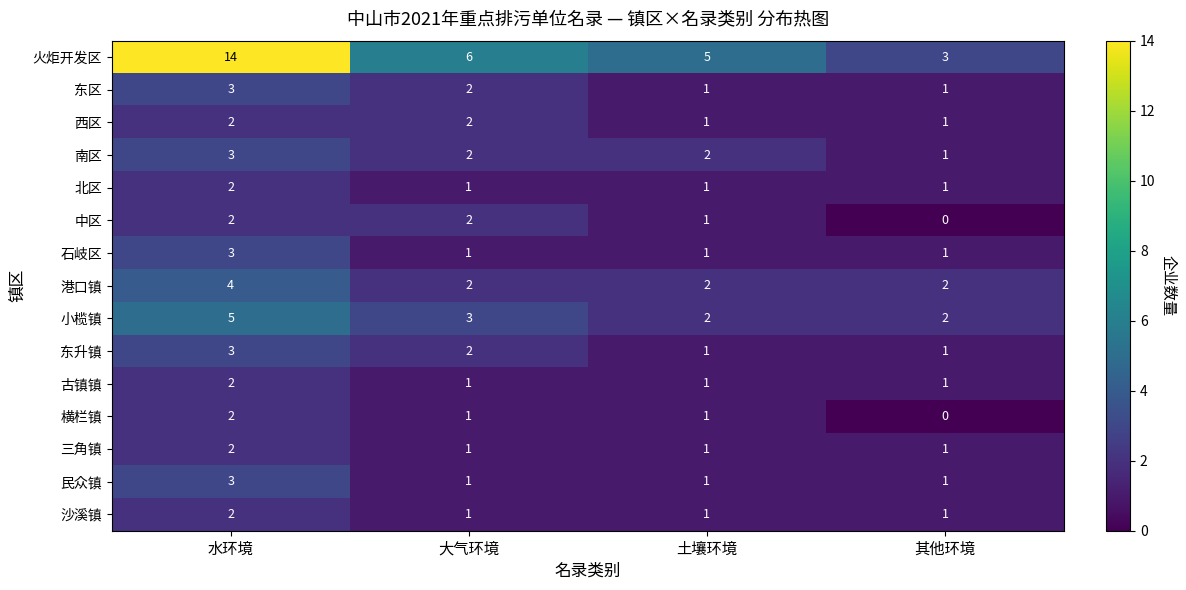

Between 水环境 and 大气环境, which series saw the biggest shift?

火炬开发区